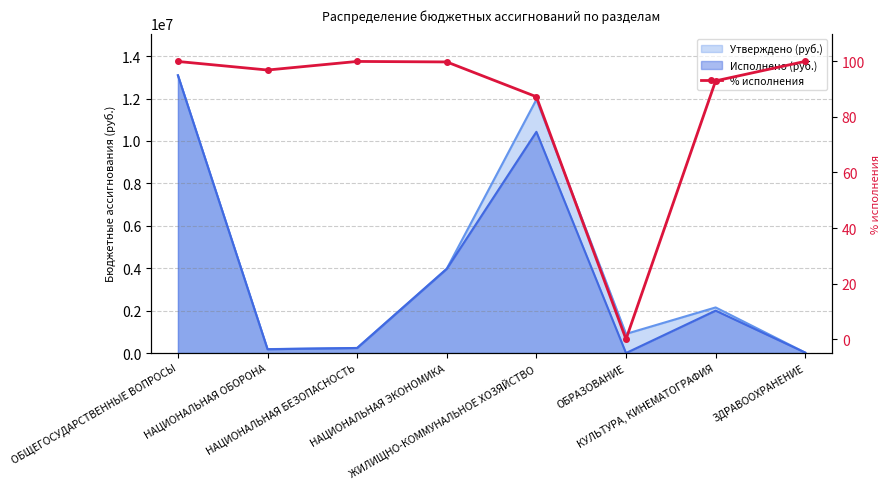

What is the average value?

84.6